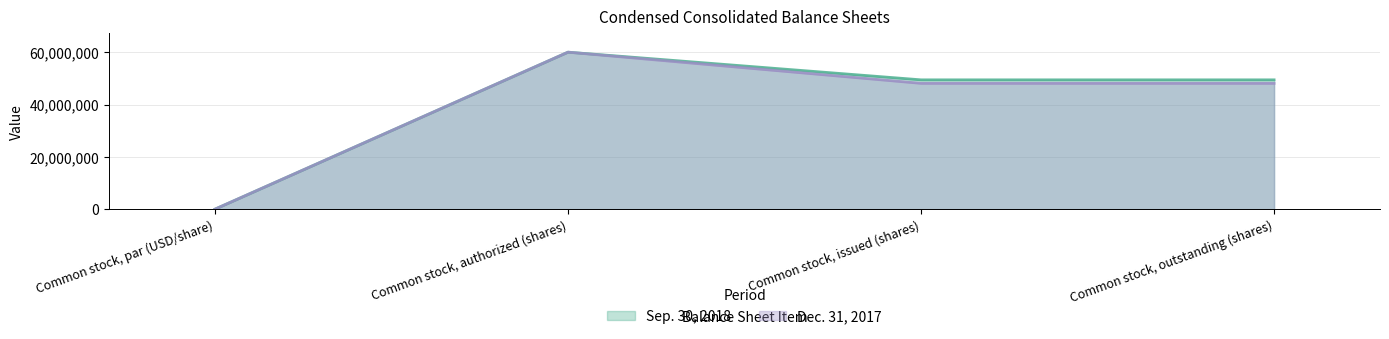

What is the label of the 4th point from the left?

Common stock, outstanding (shares)